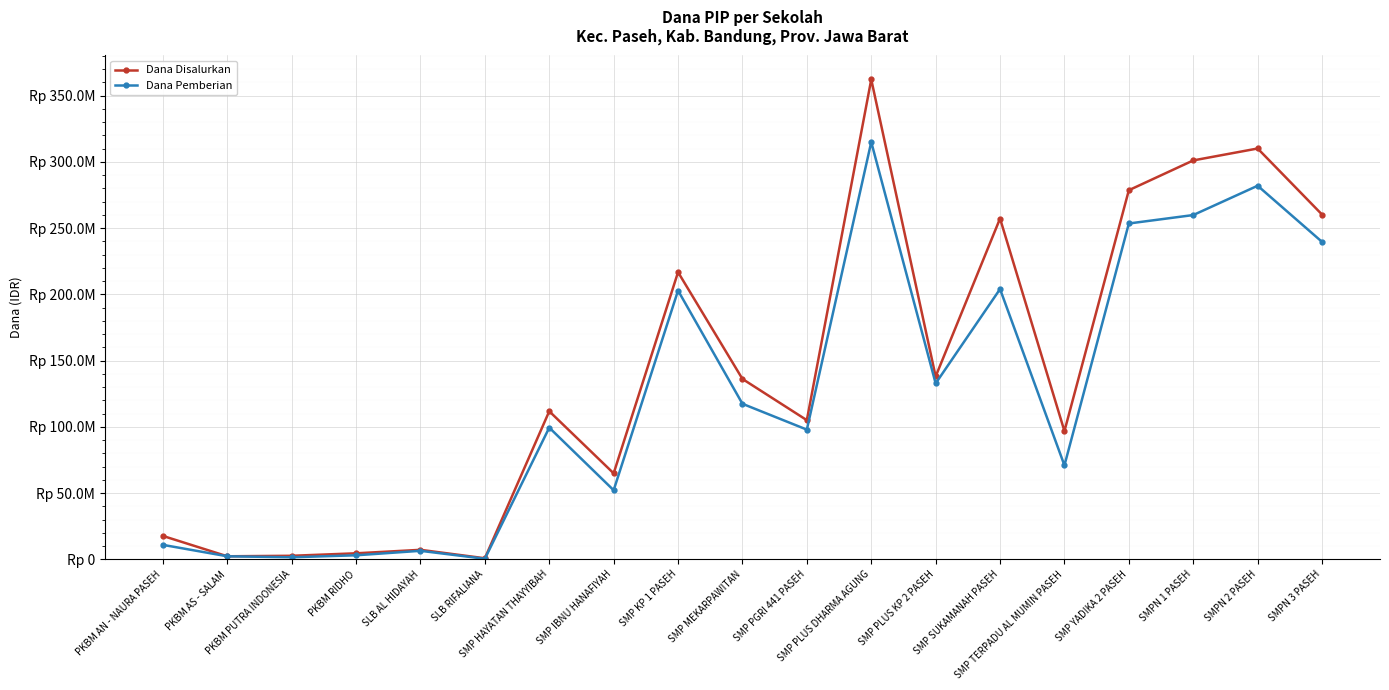

What are all the series names shown in the legend?

Dana Disalurkan, Dana Pemberian